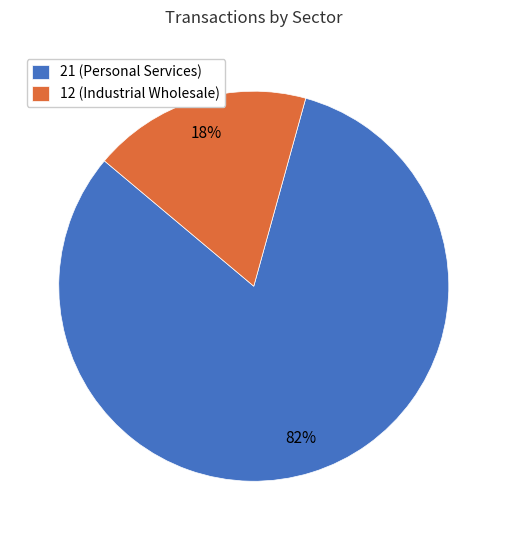

Does 21 (Personal Services) represent more than half of the total?

Yes